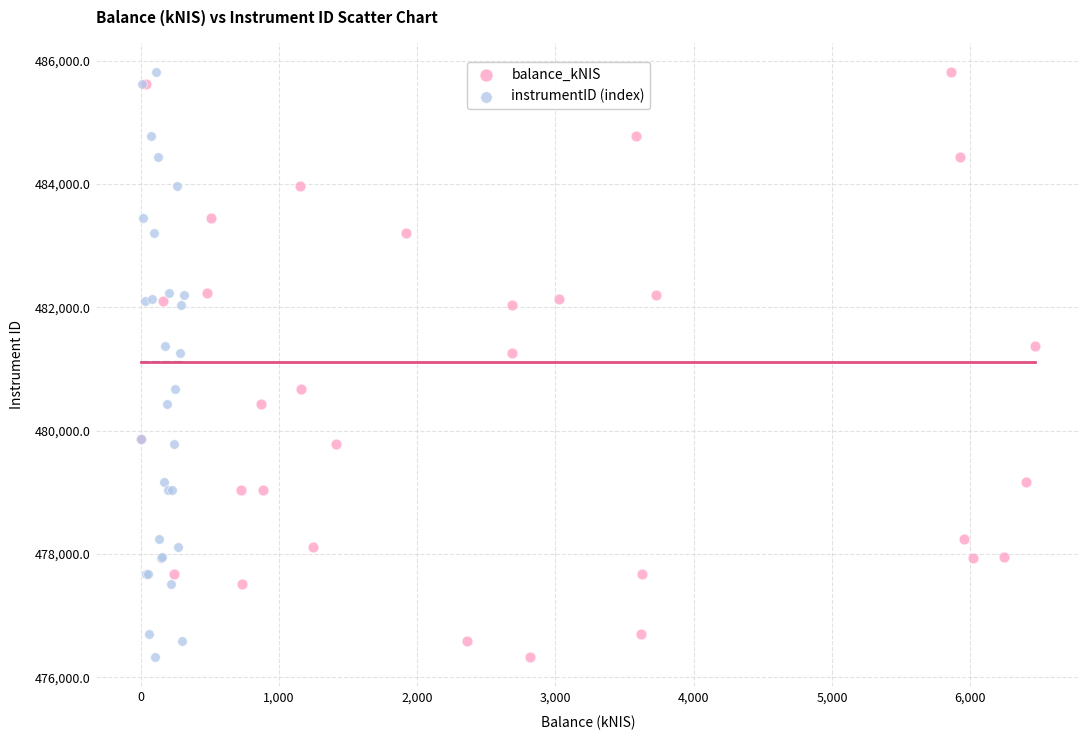

What are all the series names shown in the legend?

balance_kNIS, instrumentID (index)